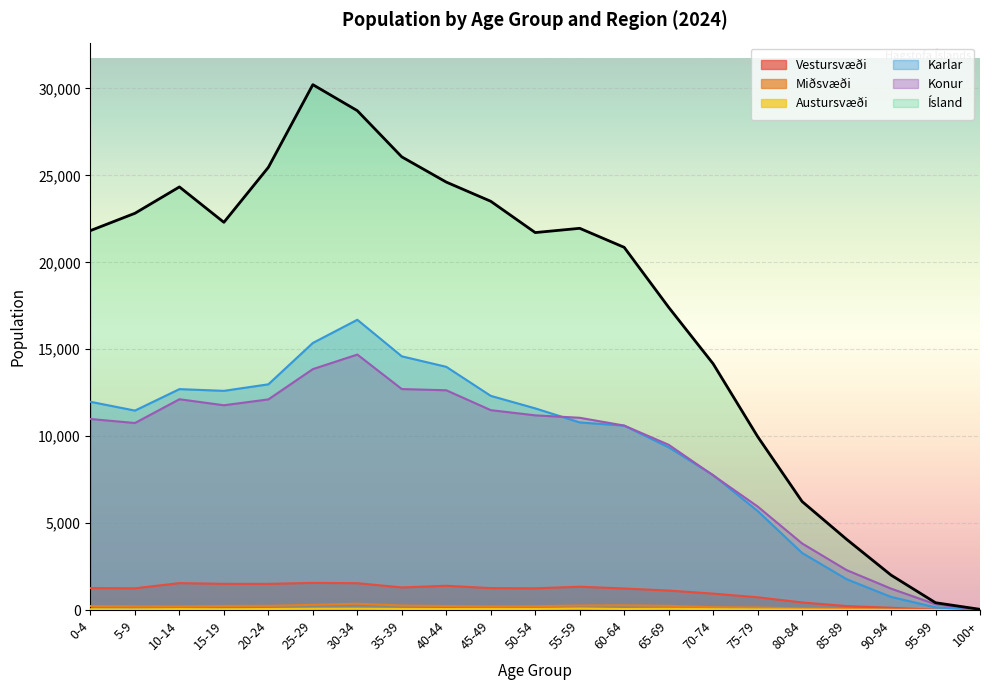

What value does the Miðsvæði series have at 0-4, to the nearest 50?

250